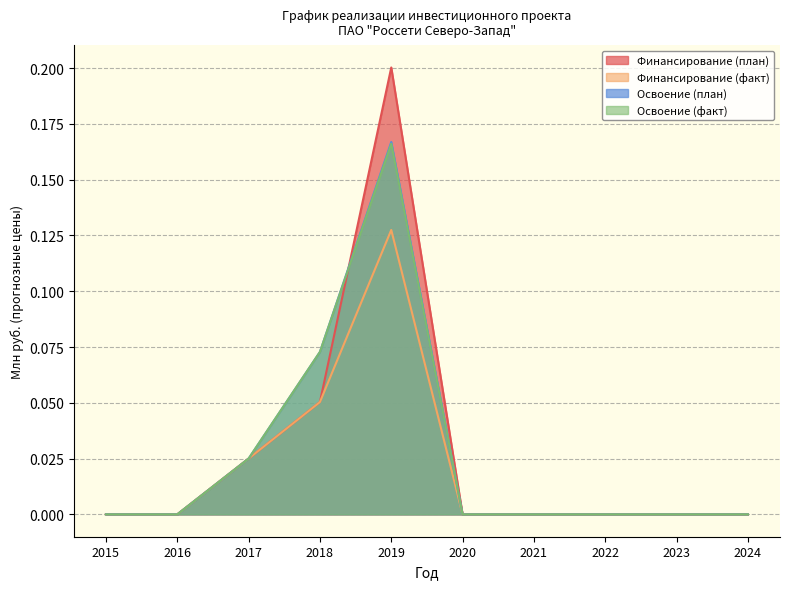

Reading left to right, list all the values displayed in this chart.

Финансирование (план): 0.0	0.0	0.0	0.1	0.2	0.0	0.0	0.0	0.0	0.0
Финансирование (факт): 0.0	0.0	0.0	0.1	0.1	0.0	0.0	0.0	0.0	0.0
Освоение (план): 0.0	0.0	0.0	0.1	0.2	0.0	0.0	0.0	0.0	0.0
Освоение (факт): 0.0	0.0	0.0	0.1	0.2	0.0	0.0	0.0	0.0	0.0